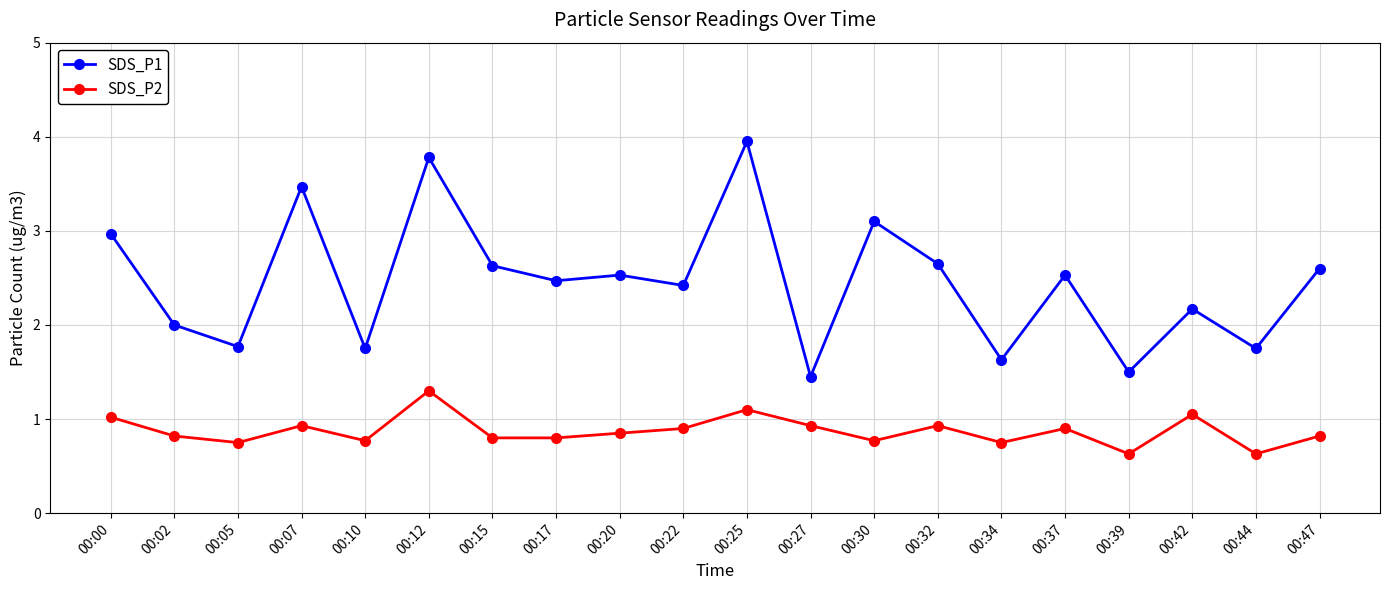

True or false: SDS_P1 and SDS_P2 intersect in this chart.

False